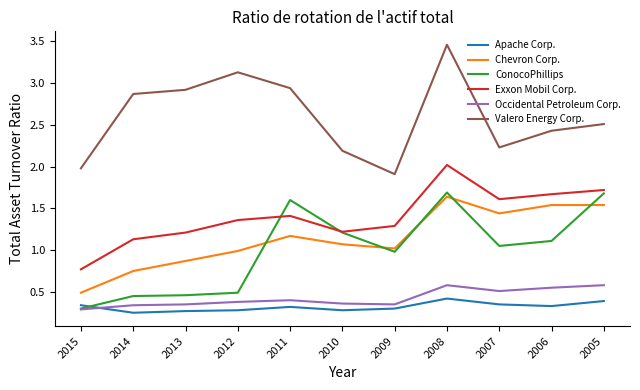

What is the total value across all series at 2014?

5.8